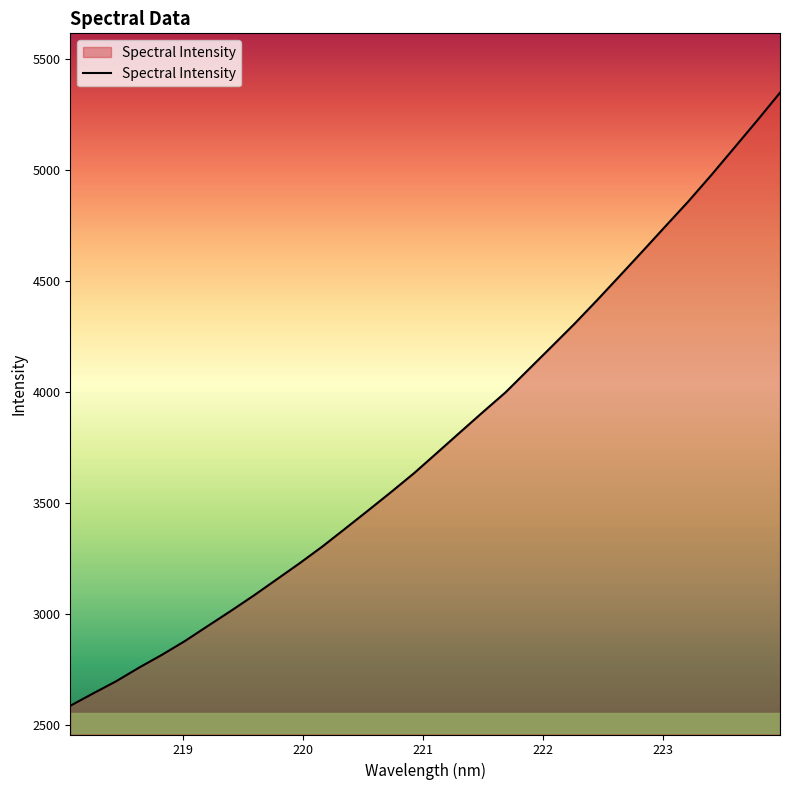

What is the difference between the maximum and minimum values?

2760.4